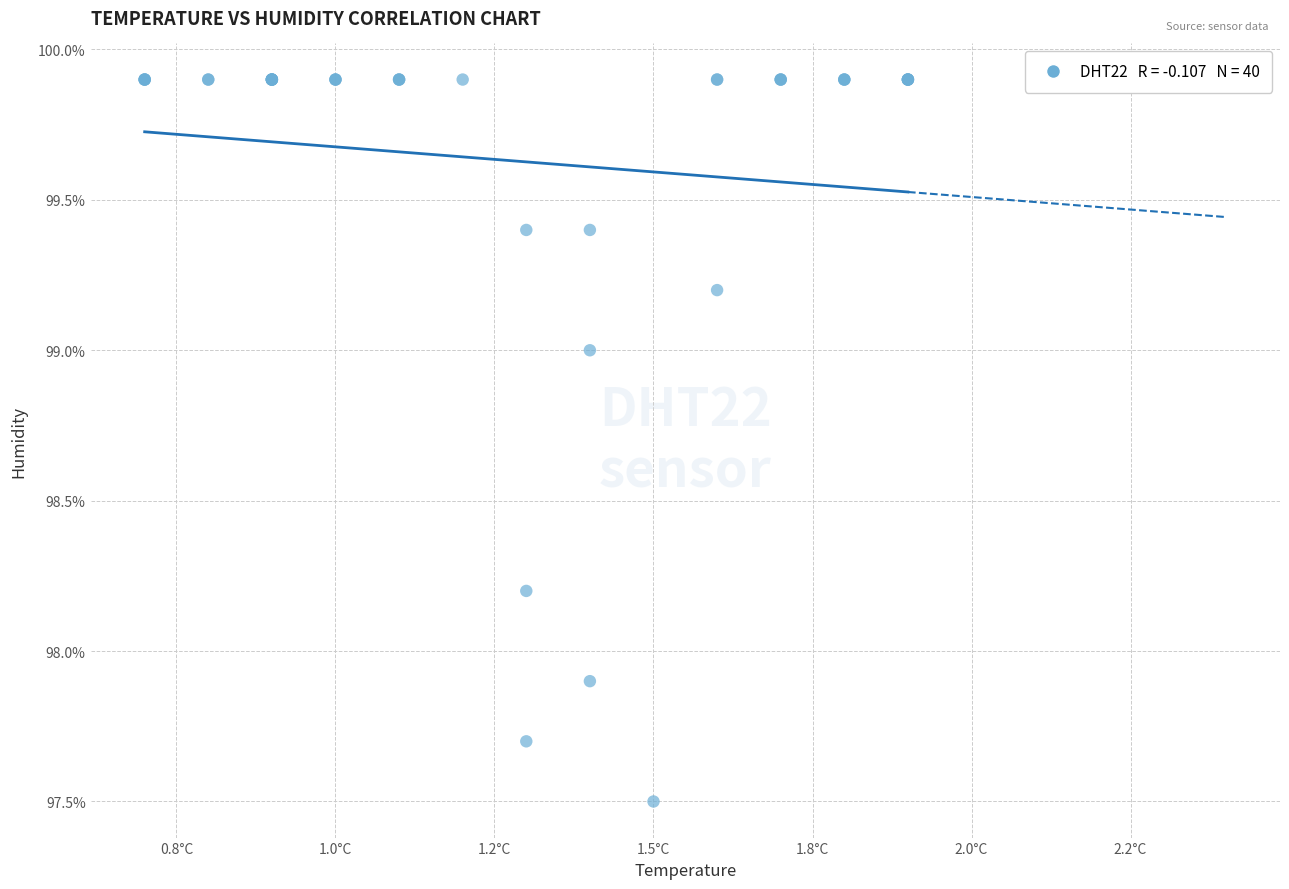

What Y value in the scatter plot is closest to 98?

97.9